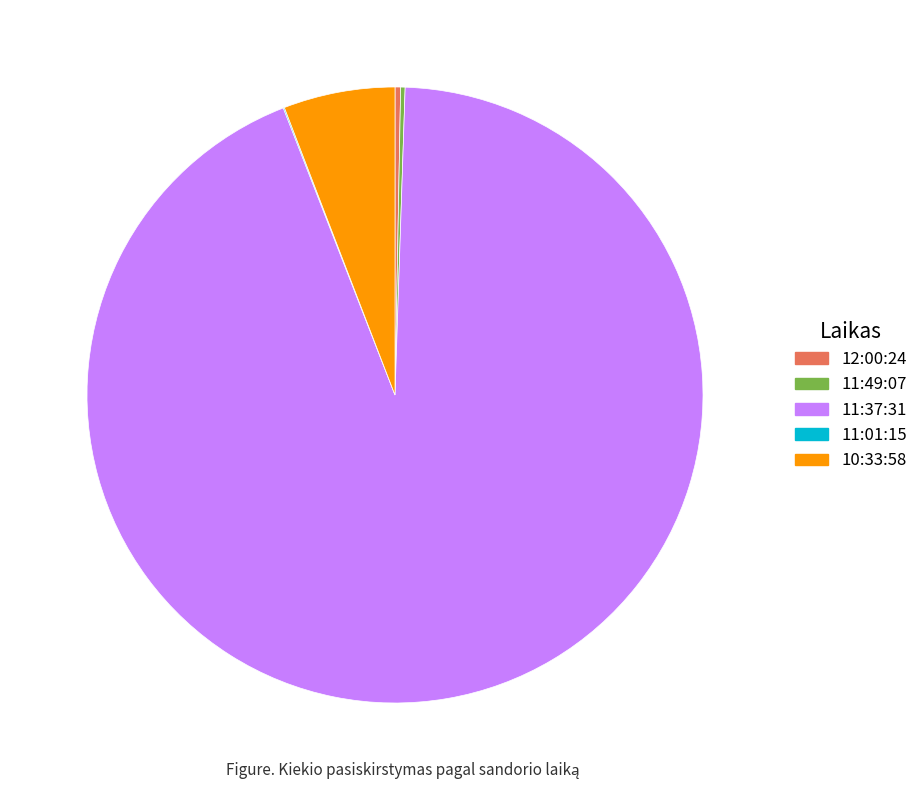

Is there any slice that represents more than half of the pie?

Yes